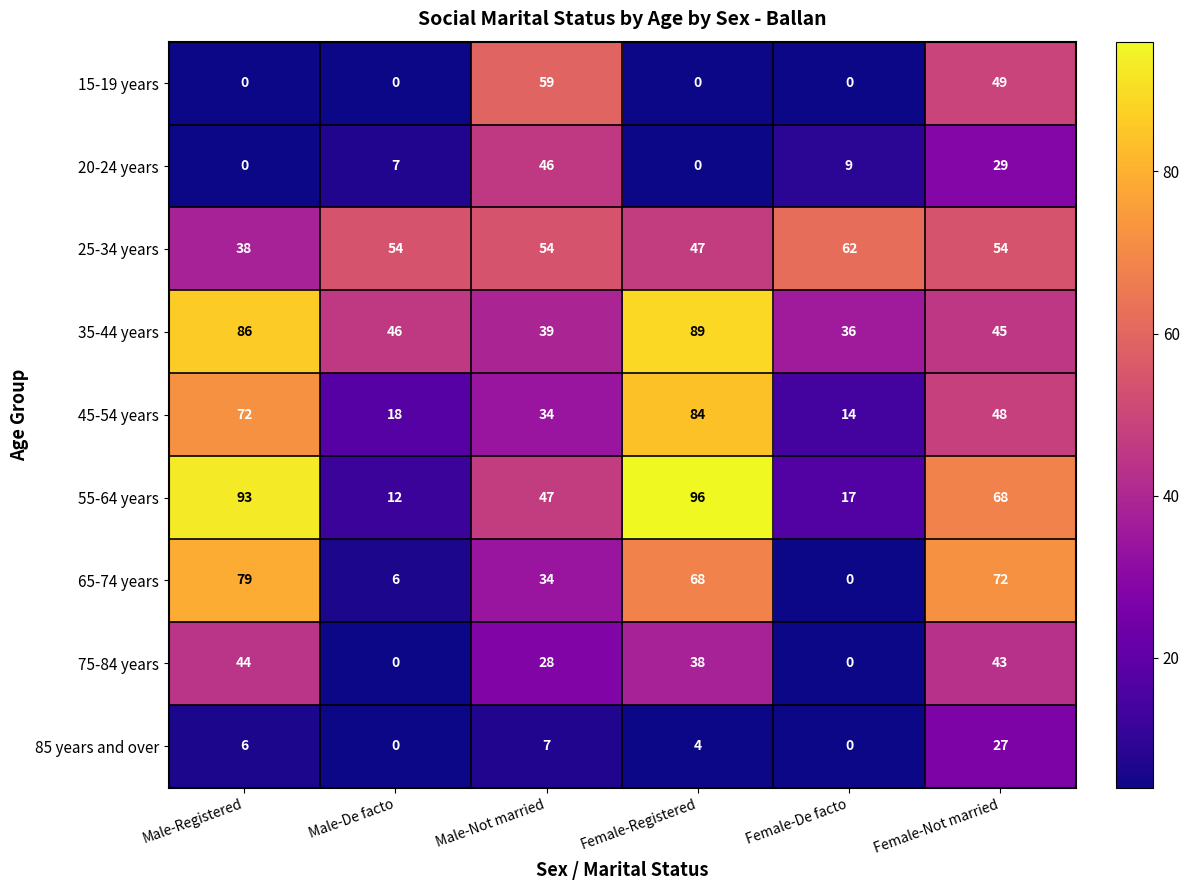

Rank the series by their maximum value, from highest to lowest.

55-64 years, 35-44 years, 45-54 years, 65-74 years, 25-34 years, 15-19 years, 20-24 years, 75-84 years, 85 years and over